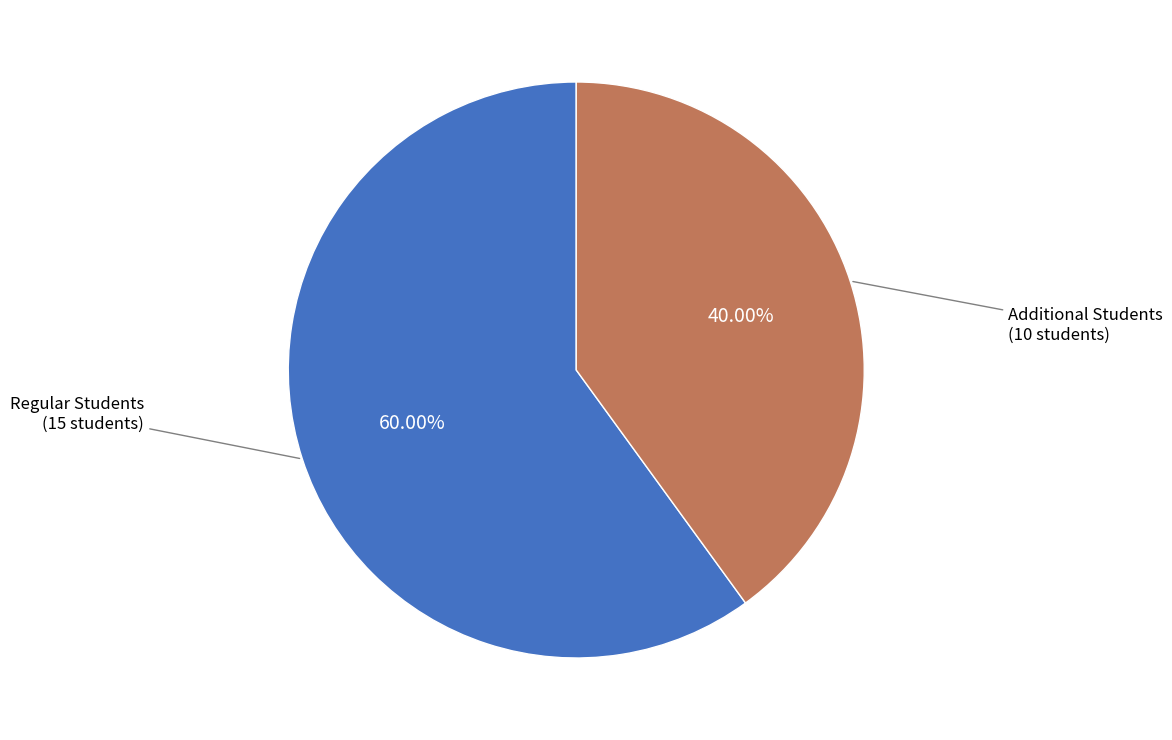

How many slices are in this pie chart?

2